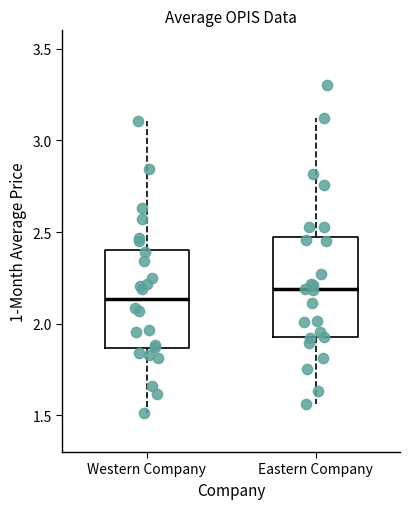

Which box's median line is the lowest?

Western Company